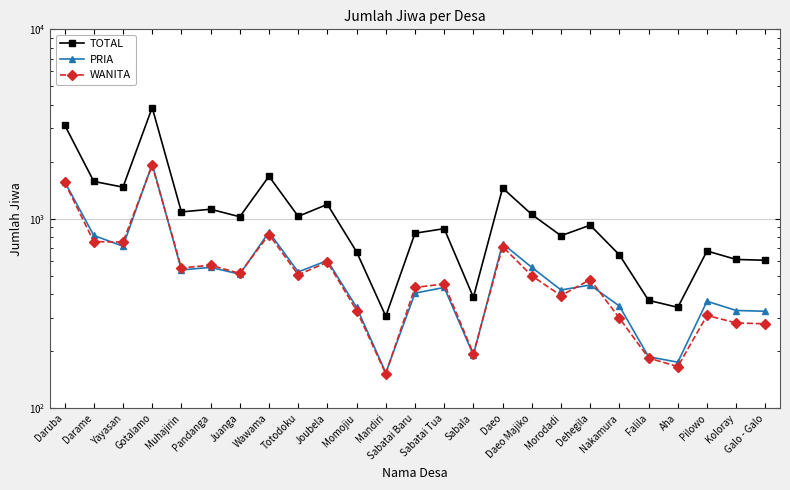

What is the value of the WANITA point at the 25th from the left?

279